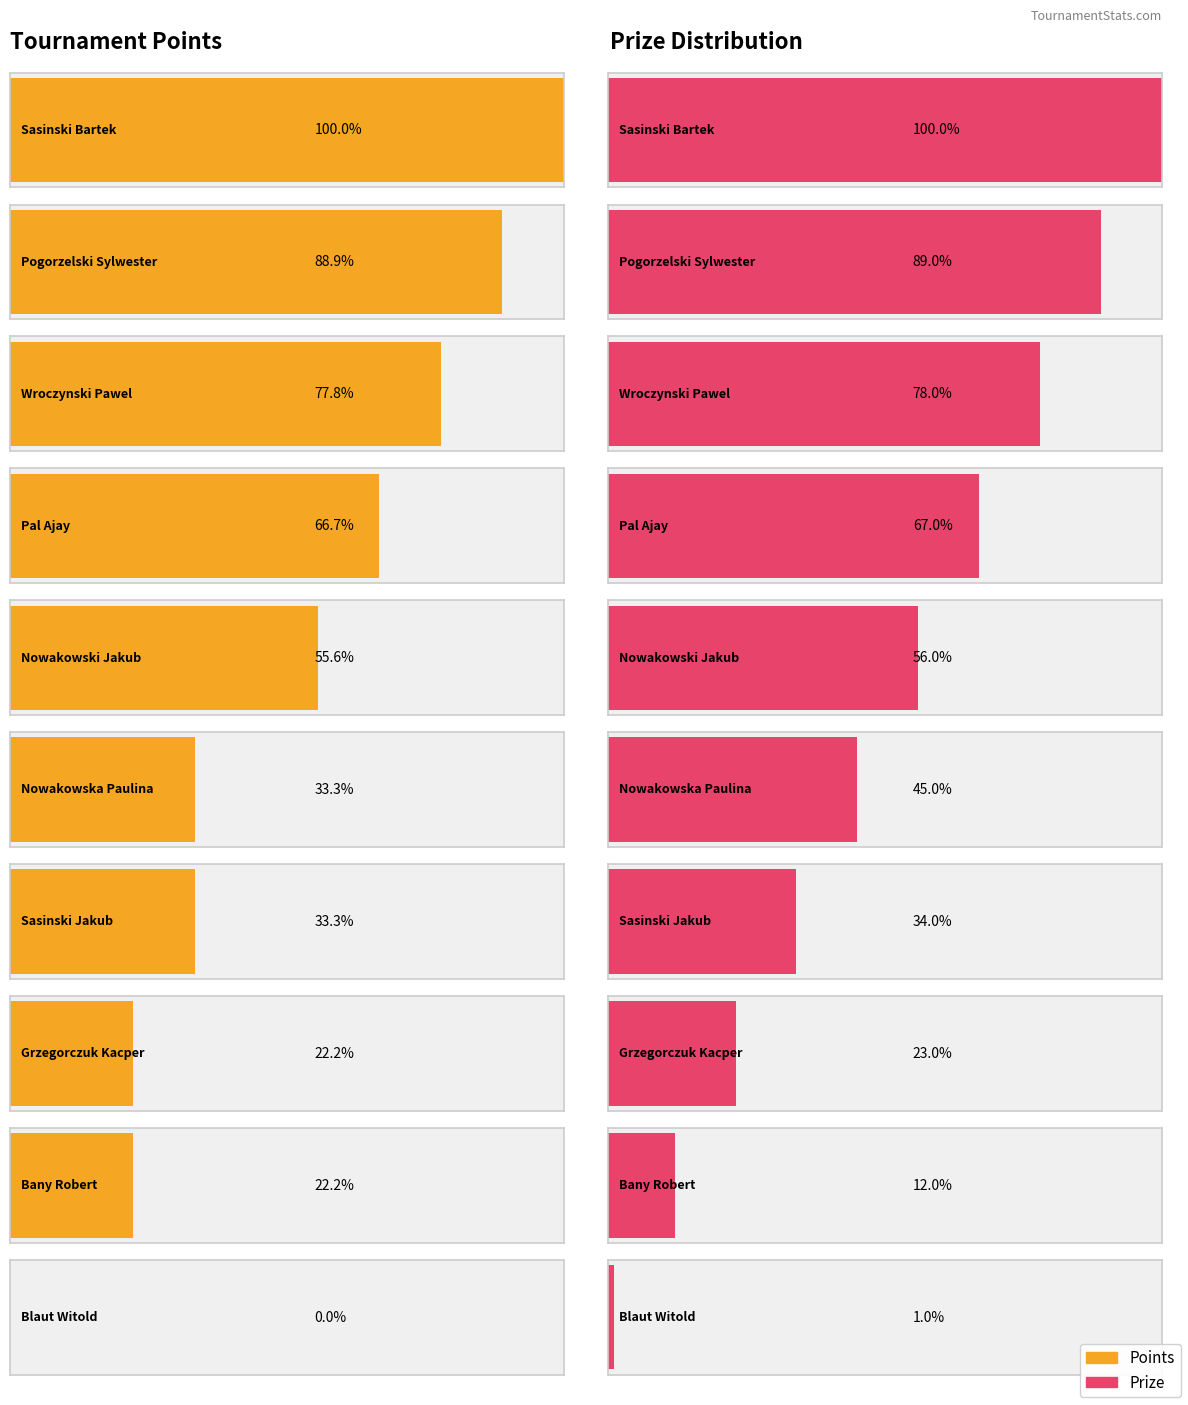

Reading left to right, extract all data points from this chart.

Points: Sasinski Bartek=18	Pogorzelski Sylwester=16	Wroczynski Pawel=14	Pal Ajay=12	Nowakowski Jakub=10	Nowakowska Paulina=6	Sasinski Jakub=6	Grzegorczuk Kacper=4	Bany Robert=4	Blaut Witold=0
Prize: Sasinski Bartek=100	Pogorzelski Sylwester=89	Wroczynski Pawel=78	Pal Ajay=67	Nowakowski Jakub=56	Nowakowska Paulina=45	Sasinski Jakub=34	Grzegorczuk Kacper=23	Bany Robert=12	Blaut Witold=1